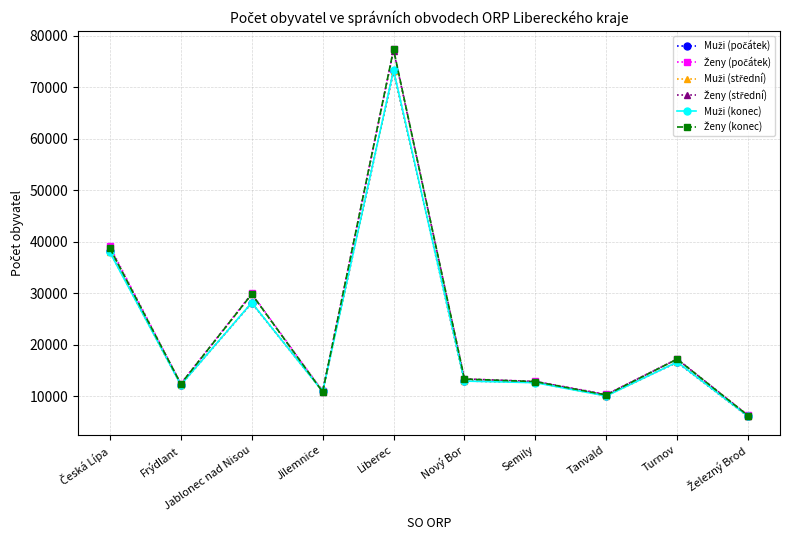

What is the spread (max minus min) of values at Jablonec nad Nisou?

1862